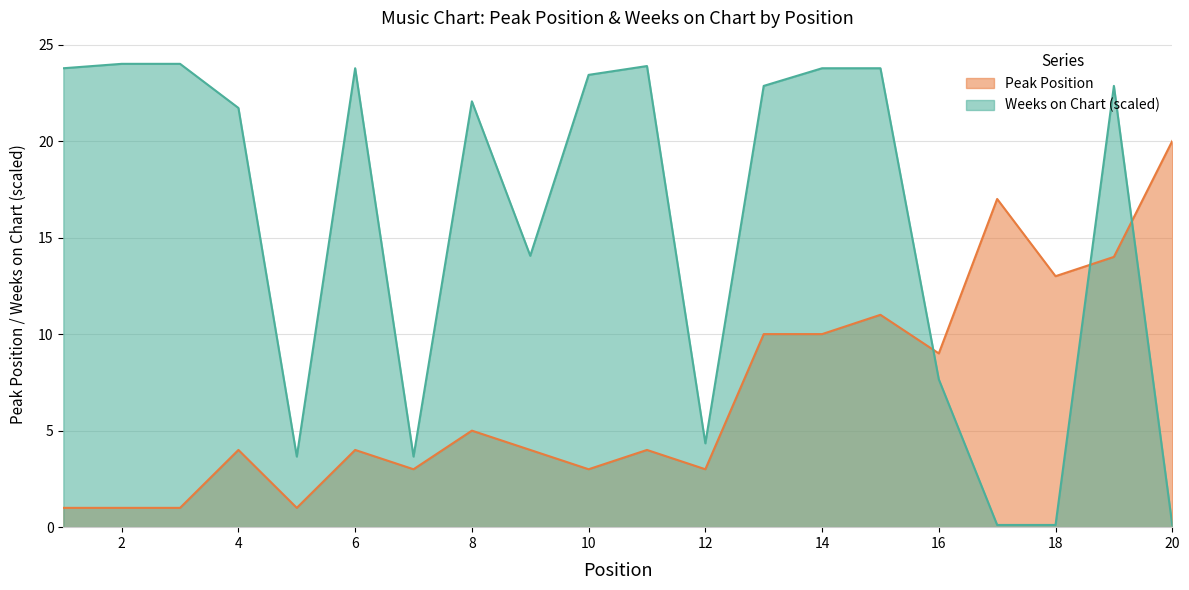

What is the difference between the highest and lowest values at 16?

1.3